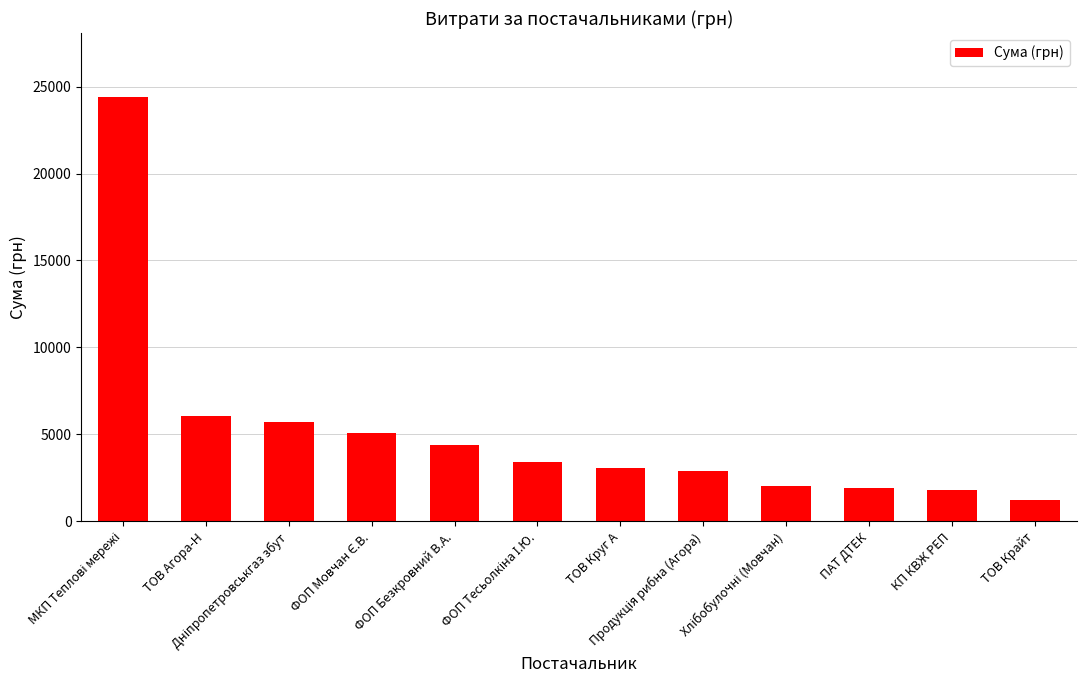

What is the minimum value shown in the chart?

1247.8